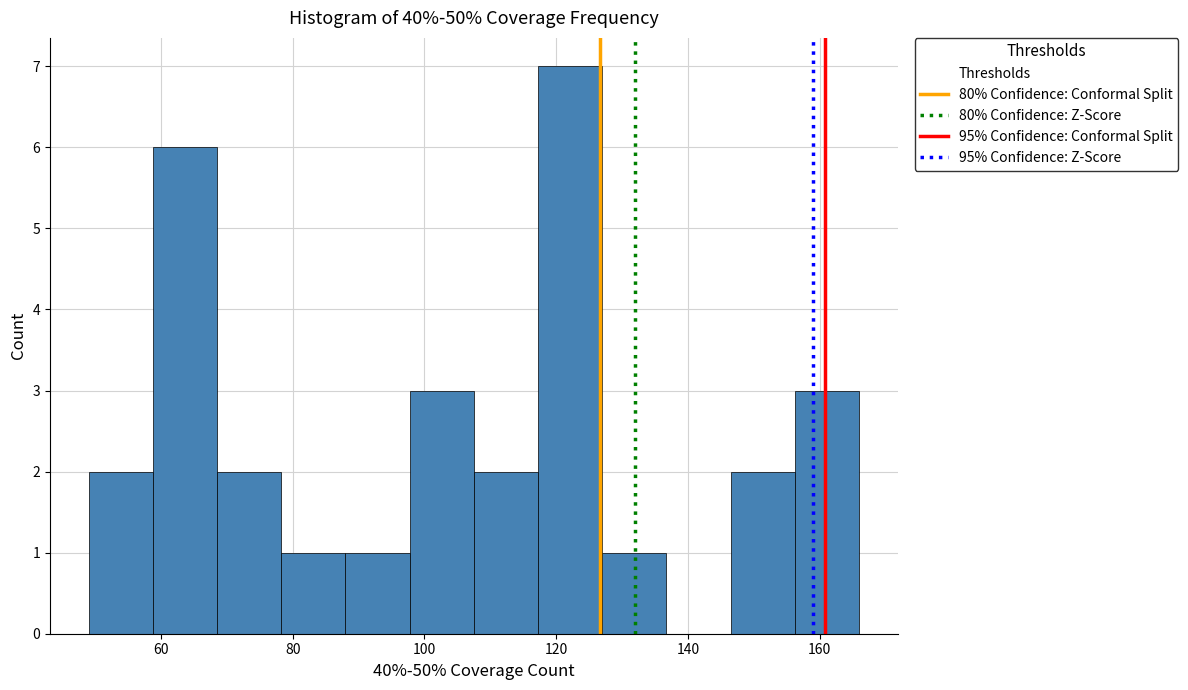

Over which range of the x-axis is the bar tallest?

118 to 128